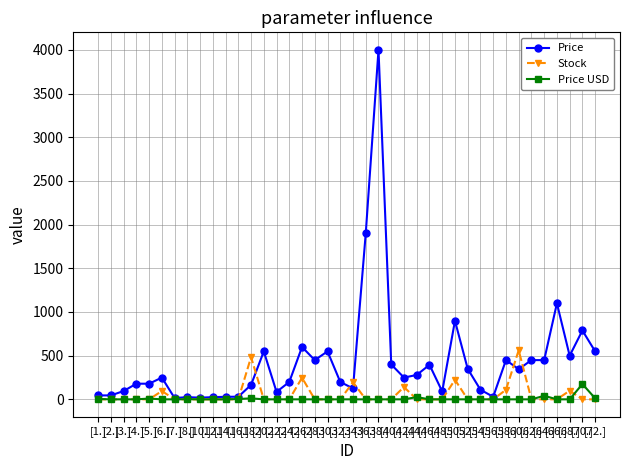

Which series has the widest spread of values?

Price